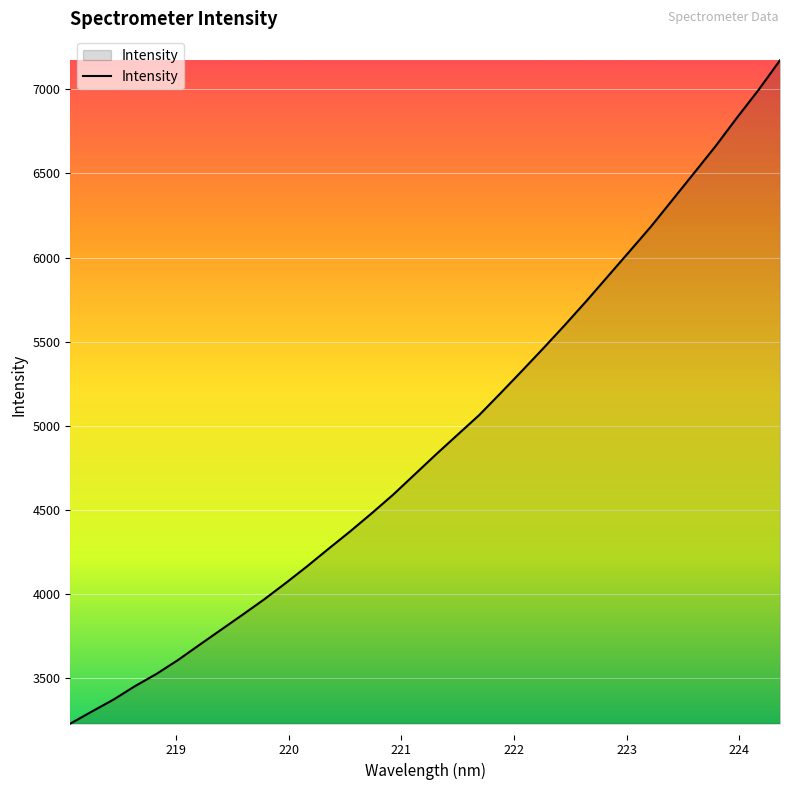

What is the smallest value displayed?

3231.6